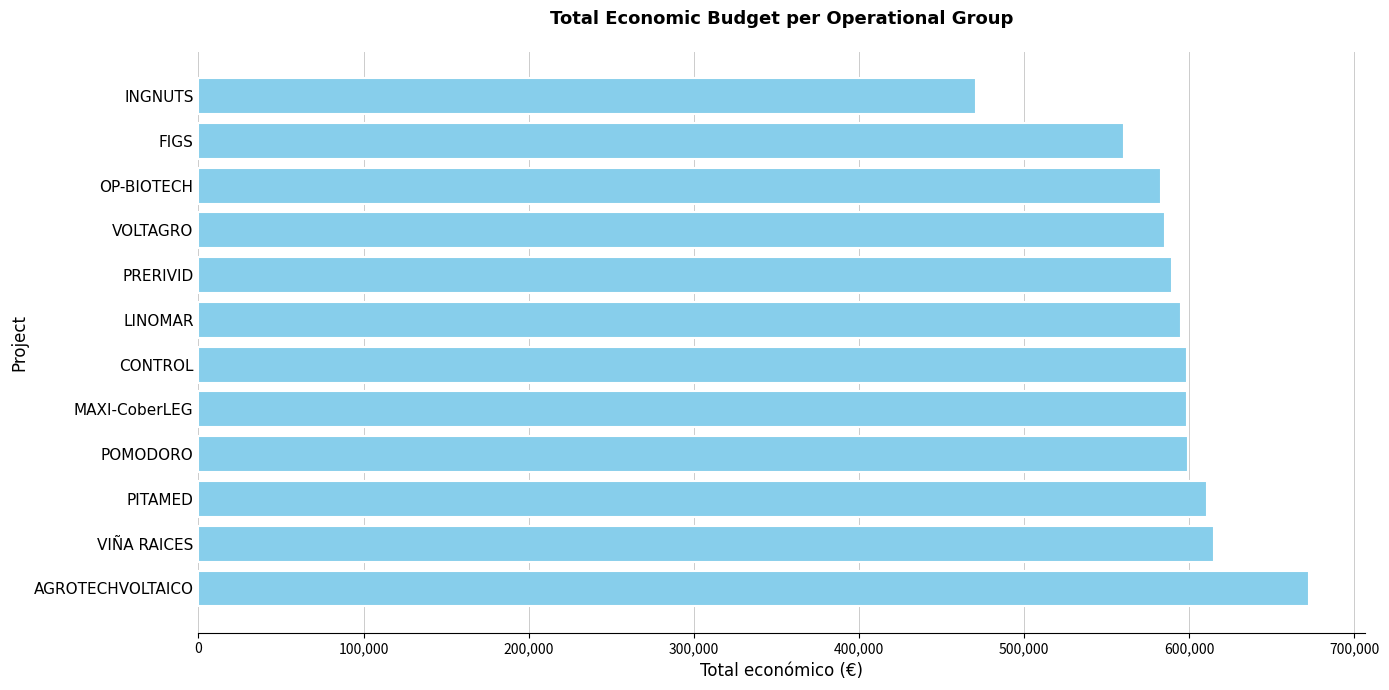

Which has a higher value, PRERIVID or INGNUTS?

PRERIVID